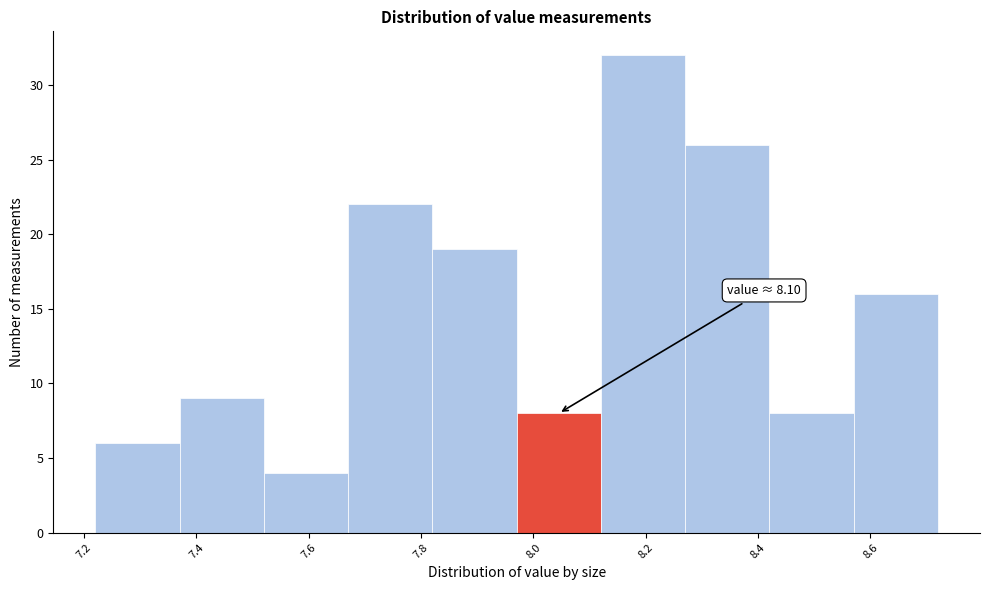

Over which range of the x-axis is the bar tallest?

8.12 to 8.27